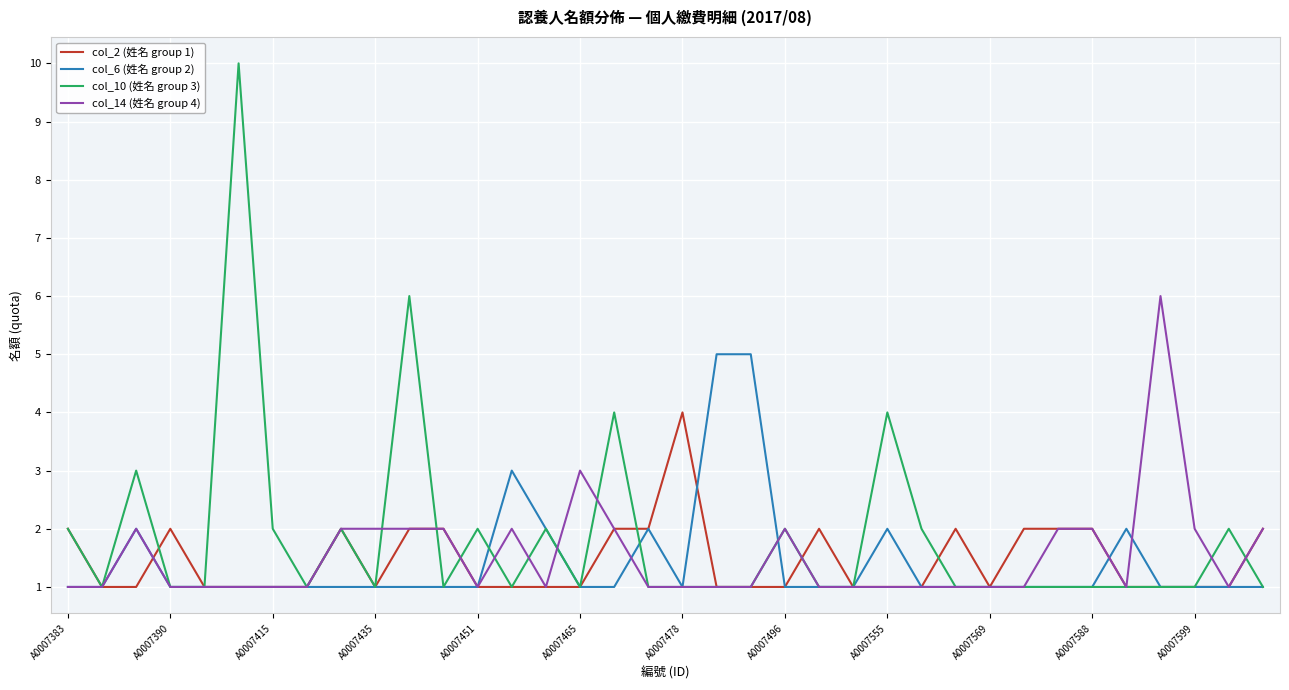

Does the chart have visible grid lines?

Yes